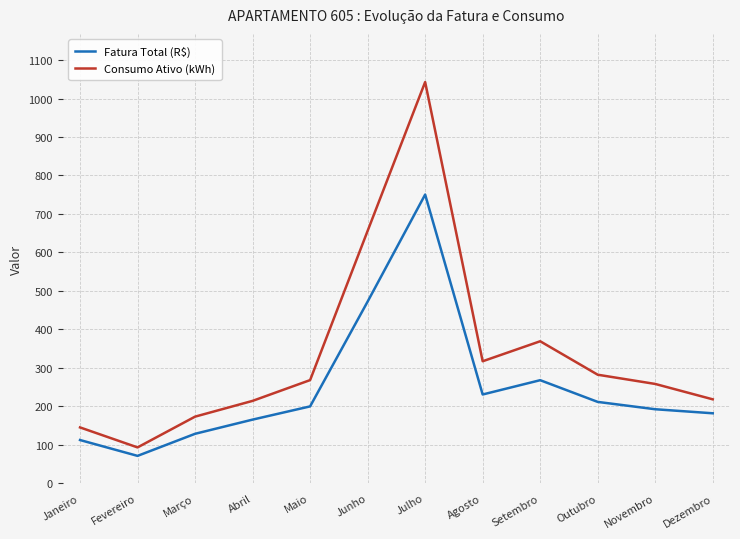

What is the total value across all series at Abril?

379.3